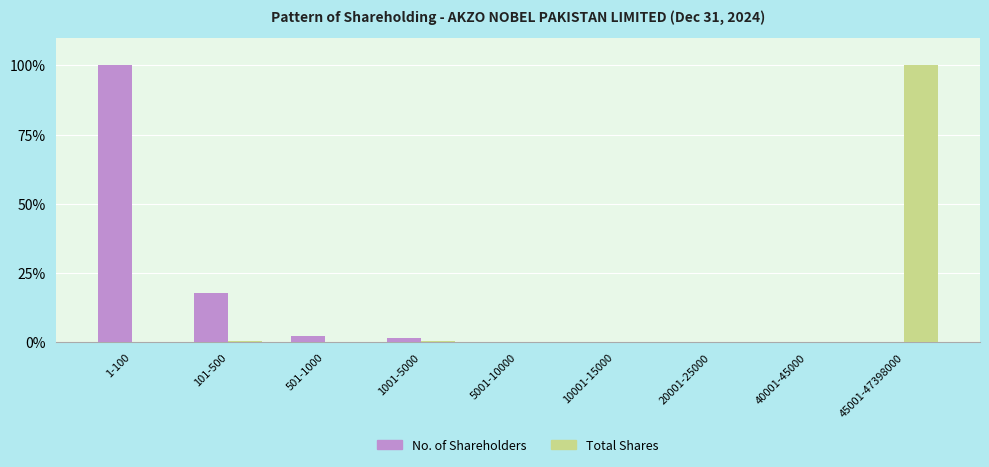

What are all the series names shown in the legend?

No. of Shareholders, Total Shares